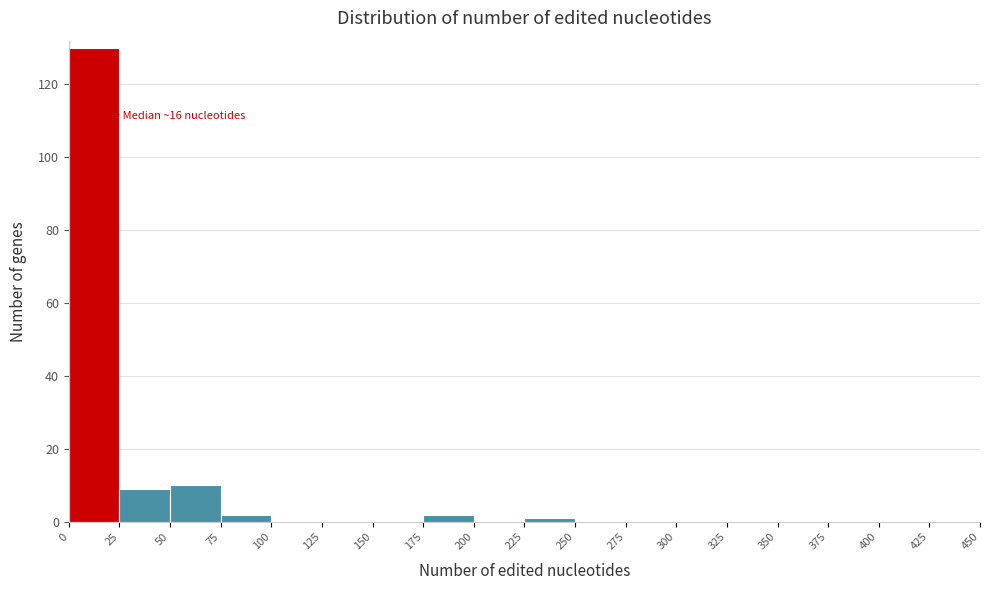

Over which range of the x-axis is the bar tallest?

0 to 25